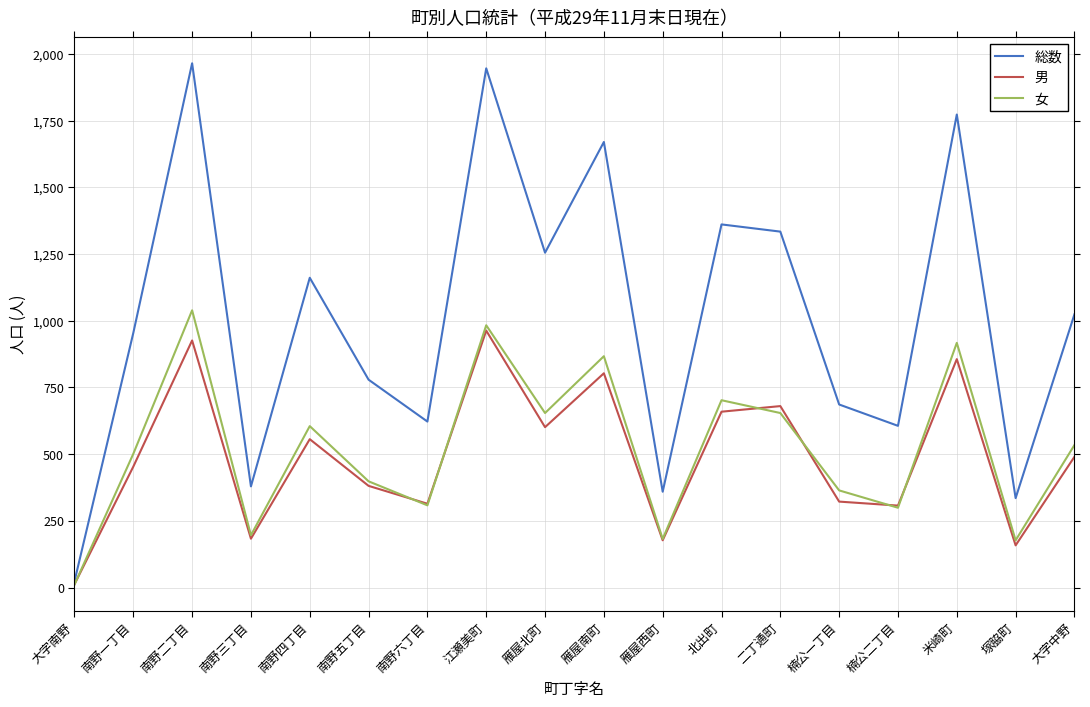

How many values in the 女 series are below 534?

9